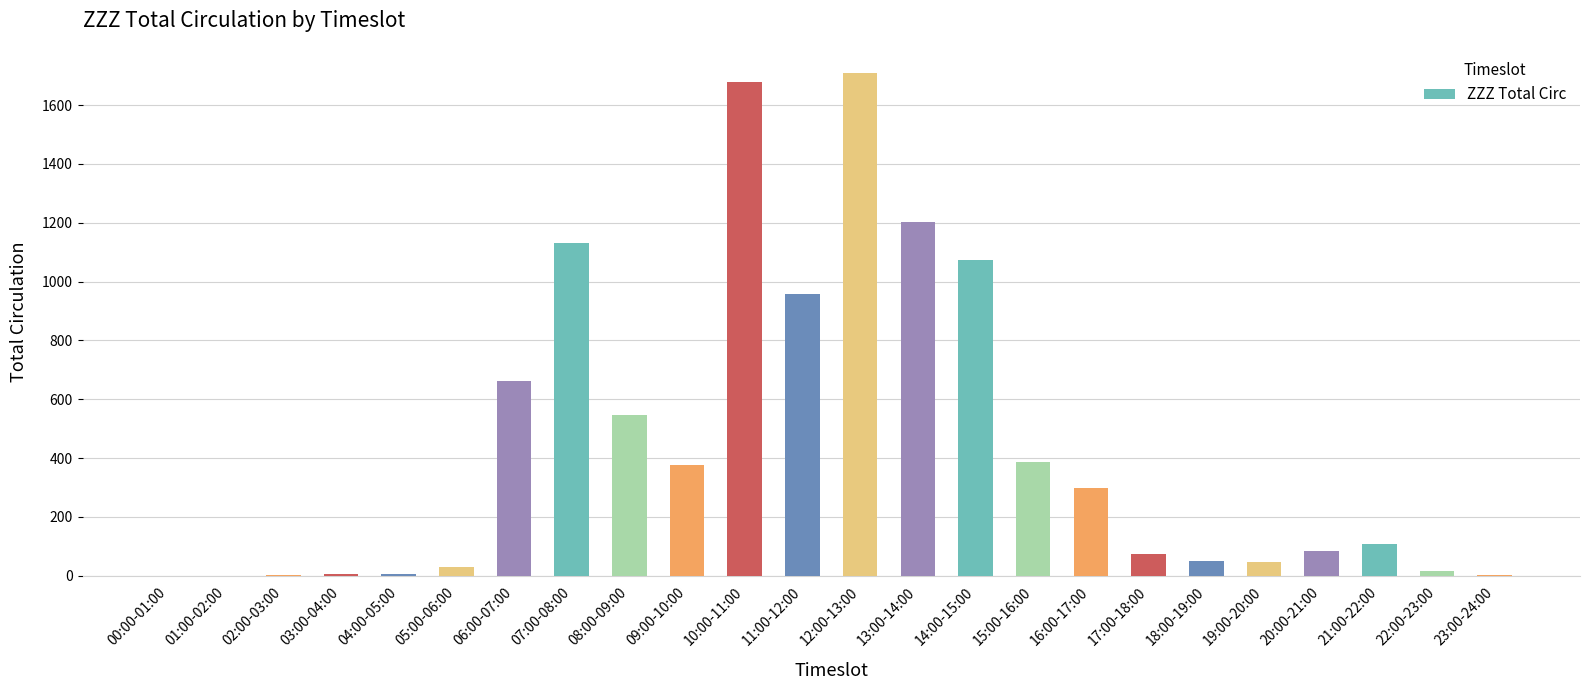

What is the greatest value displayed?

1709